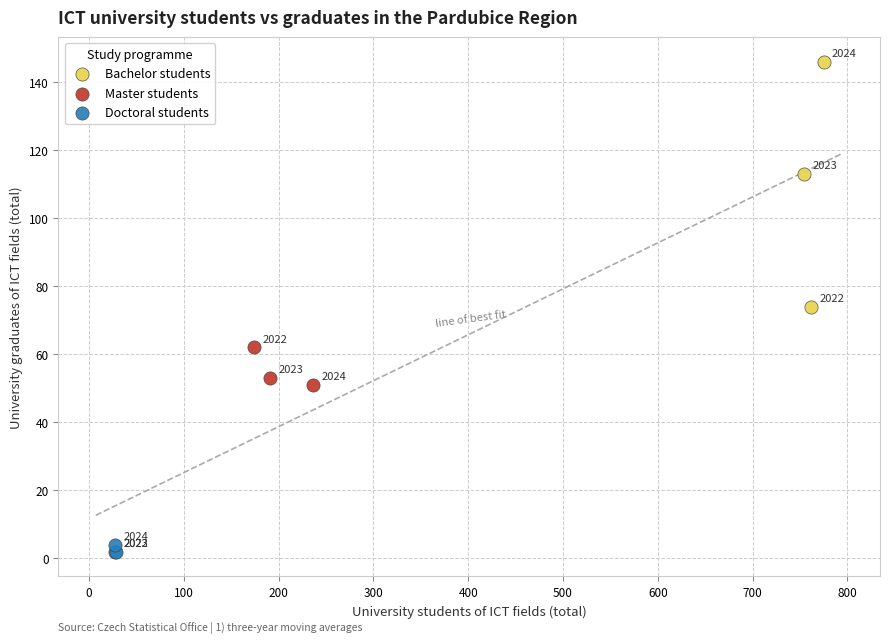

Which series has the largest Y range (max minus min)?

Bachelor students